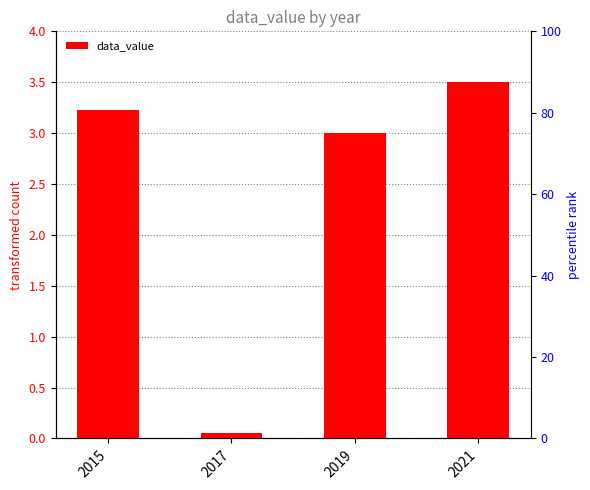

How many values are below 3?

1